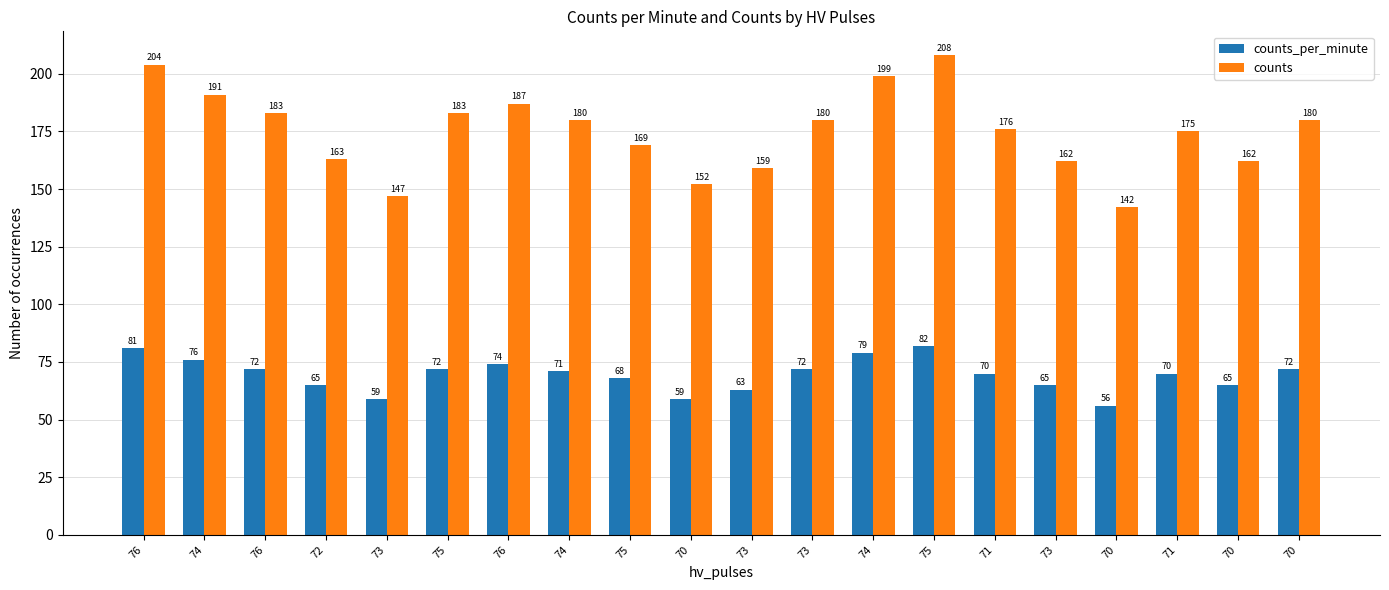

What is the highest value of the counts series?

208